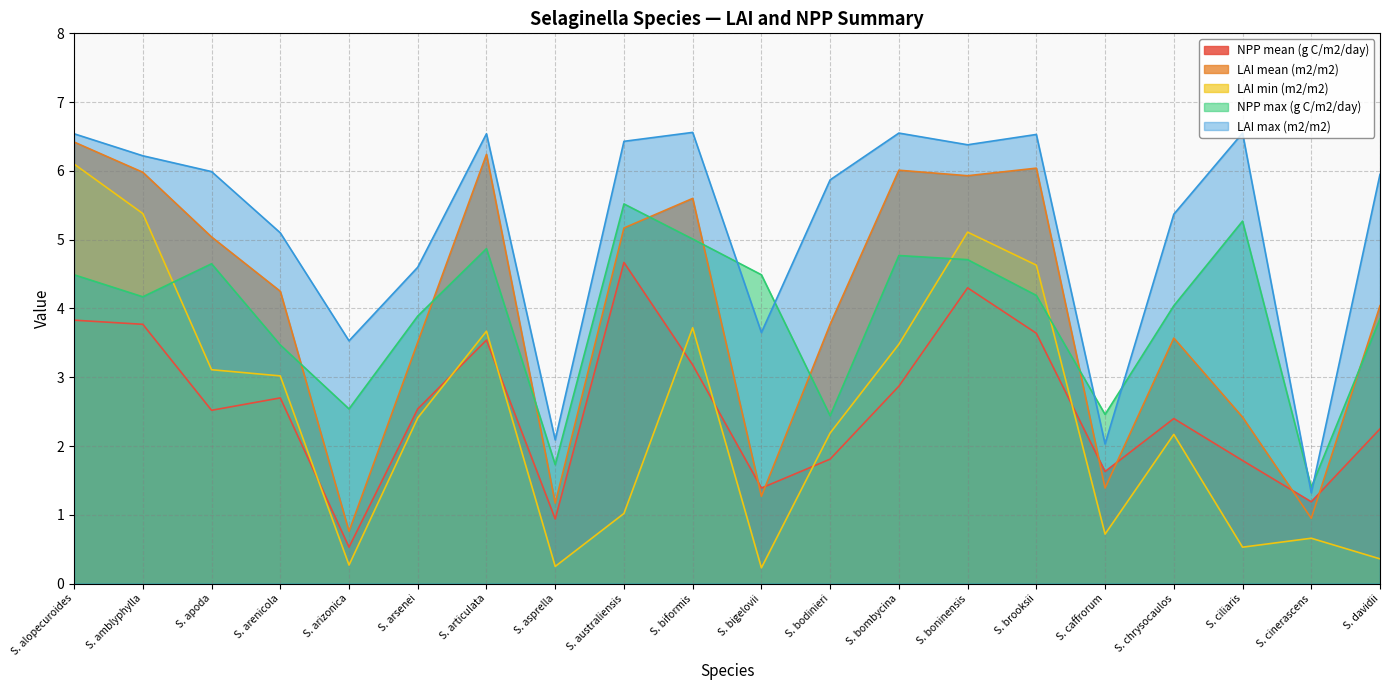

What value does the LAI mean (m2/m2) series have at S. bigelovii?

1.3